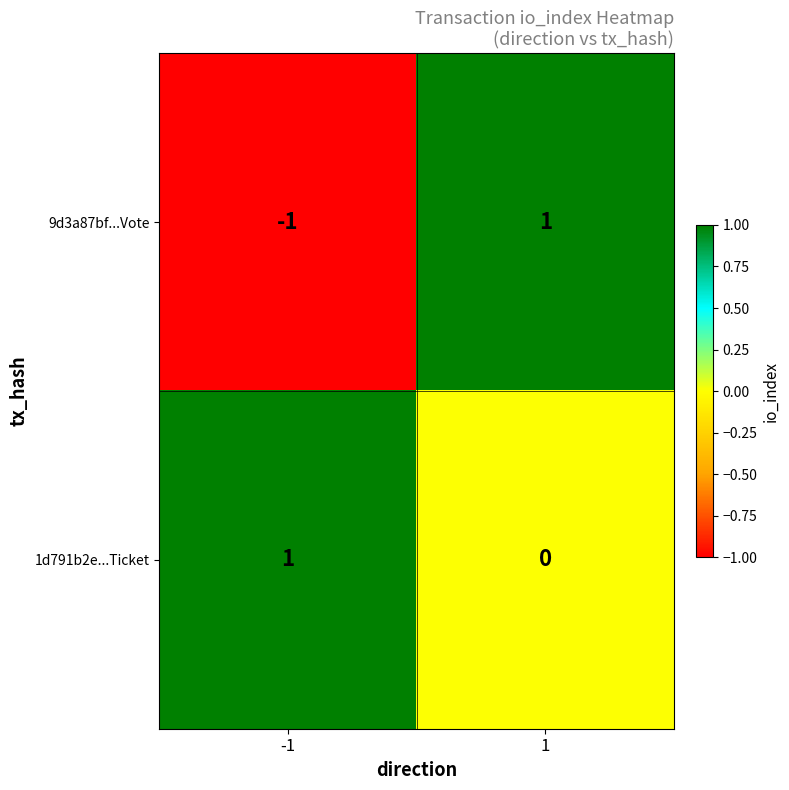

List the labels in order of 1d791b2e...Ticket value, smallest first.

1, -1